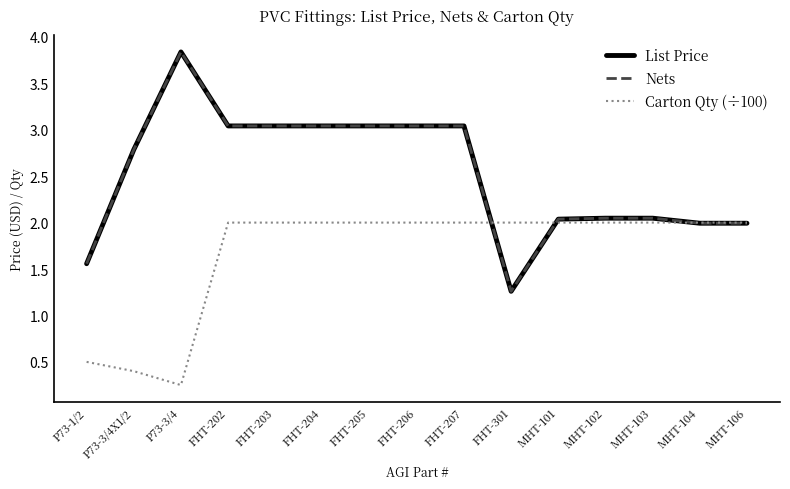

Rank the series by their maximum value, from highest to lowest.

List Price, Nets, Carton Qty (÷100)